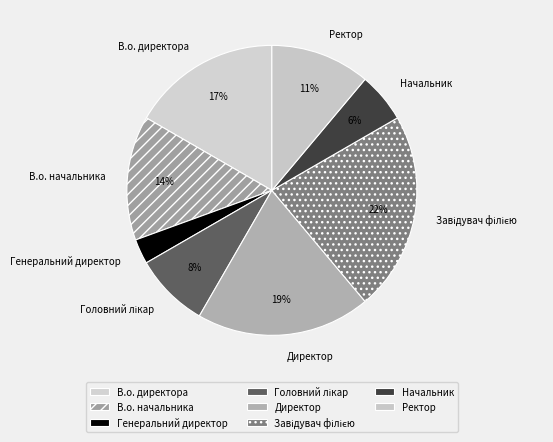

How many segments does this pie chart have?

8